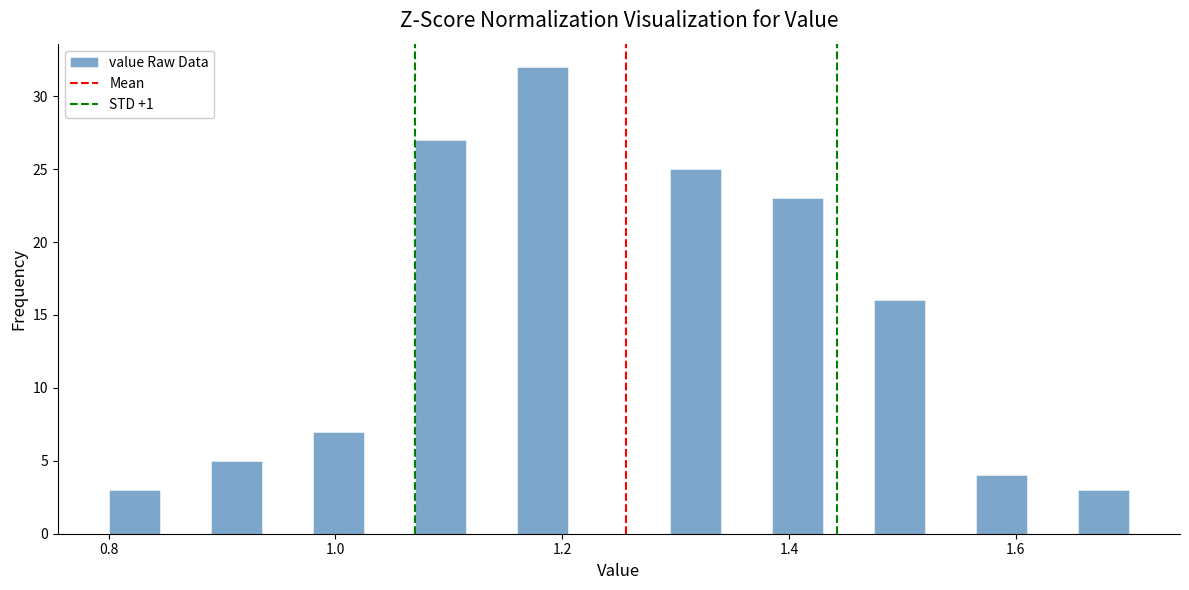

Around what value on the x-axis is the tallest bar? Give the approximate position of its centre, as read against the axis.

1.18